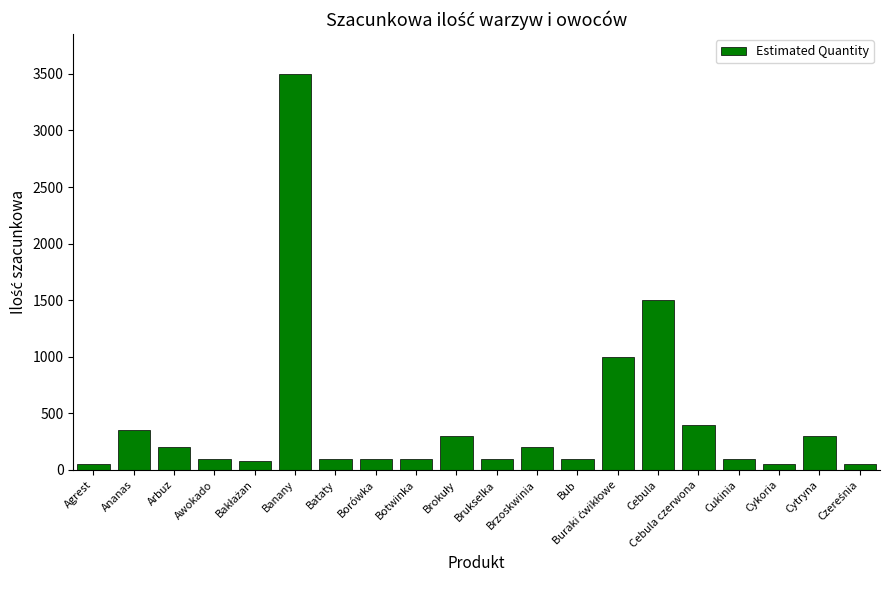

Is it true that the value at Cebula is 496?

False